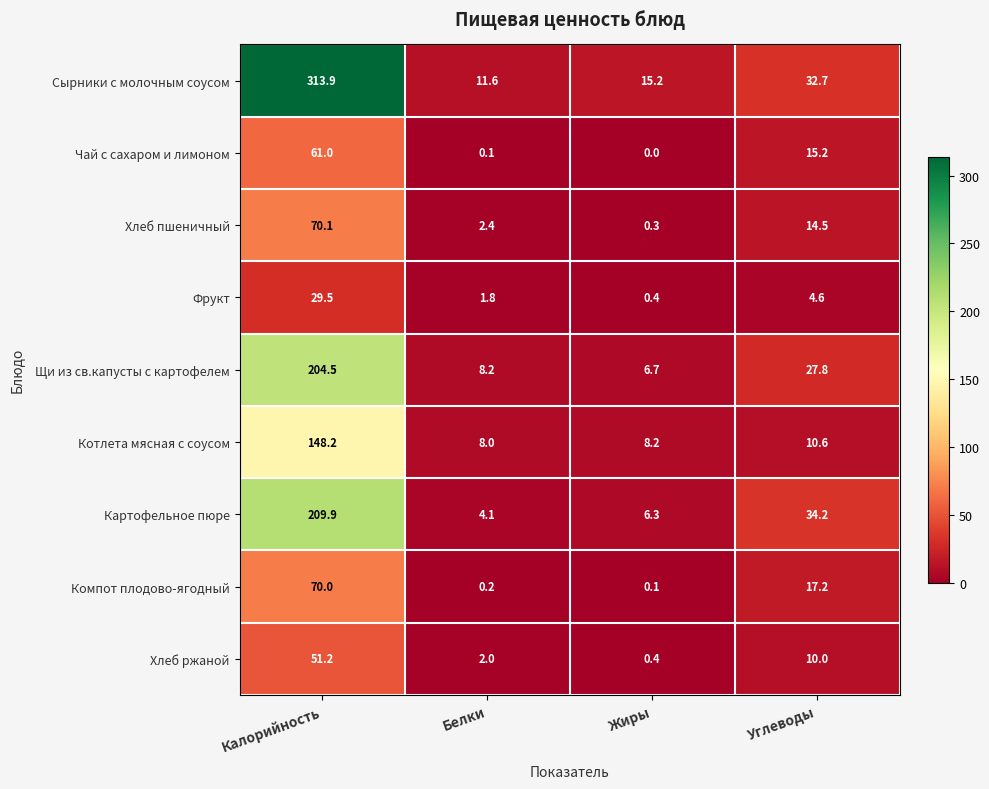

Read the Сырники с молочным соусом value at Белки.

11.6